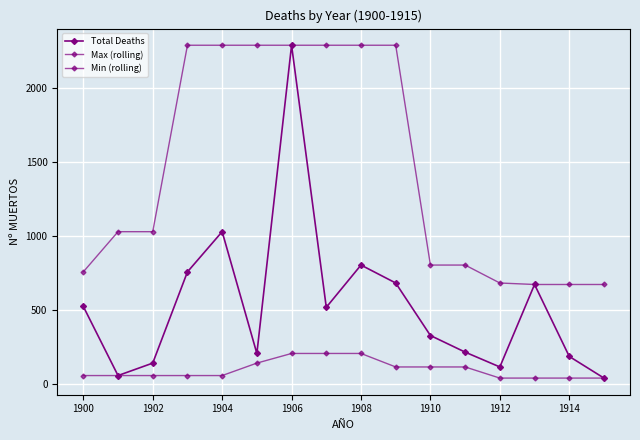

What is the value of the Max (rolling) point at the 16th from the left?

674